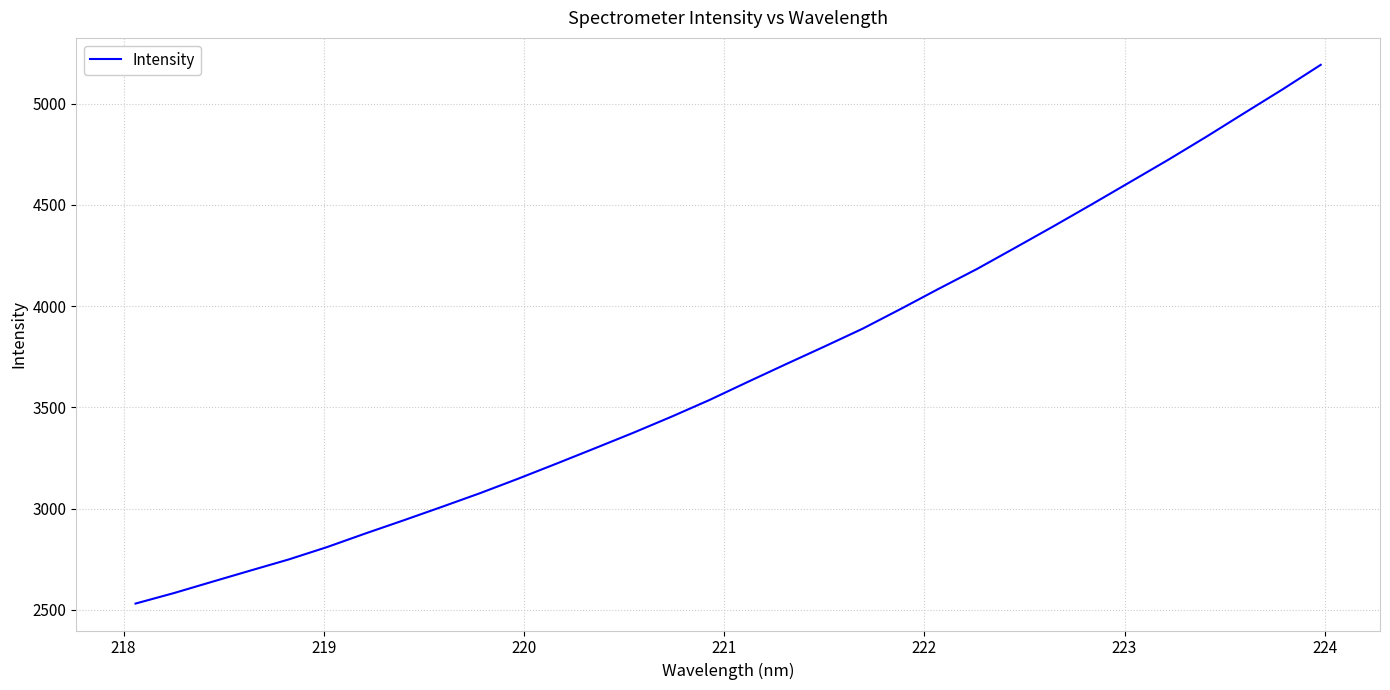

Reading left to right, transcribe all the data shown in this chart.

2530.6	2582.3	2638.2	2693.6	2748.4	2809.4	2876.5	2941.6	3008.1	3075.8	3147.6	3221.9	3297.4	3373.7	3453.1	3536.2	3625.3	3713.1	3799.7	3887.8	3985.6	4085.9	4183.6	4288.4	4394.2	4502.4	4612.3	4722.3	4836.4	4954.0	5070.9	5192.1